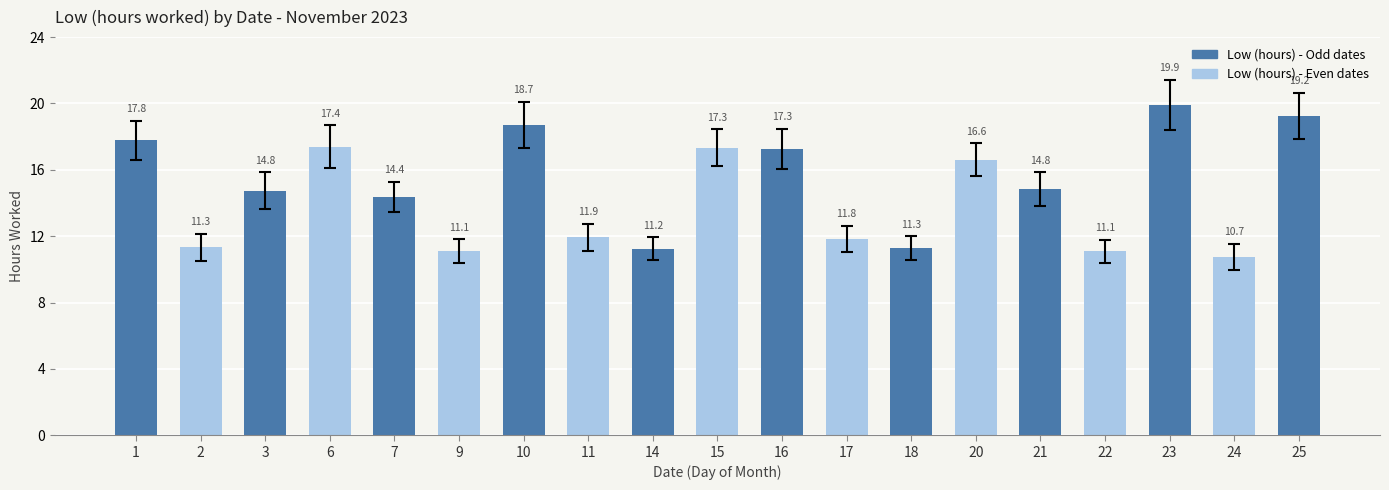

What is the difference between the second highest and second lowest values?

8.1